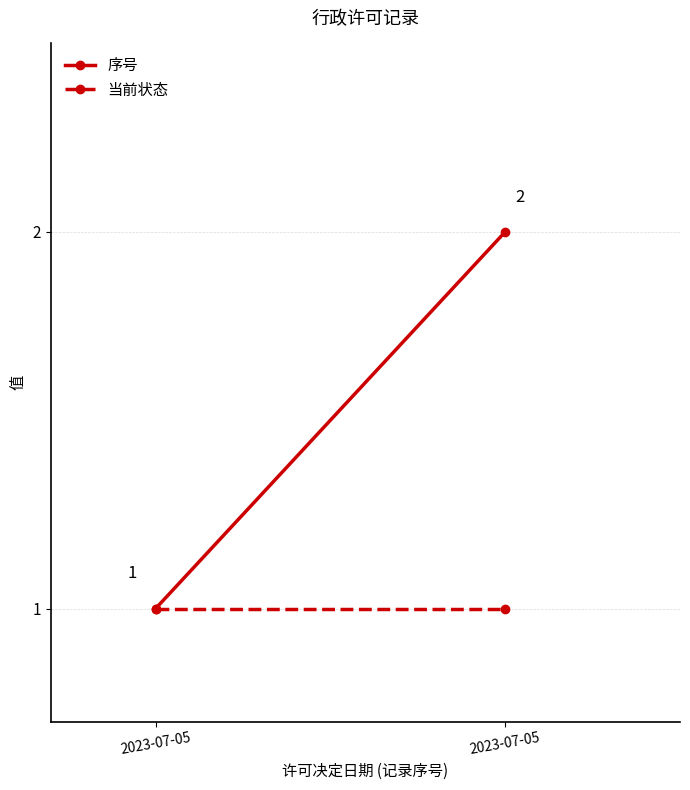

What is the minimum value shown in the chart?

1